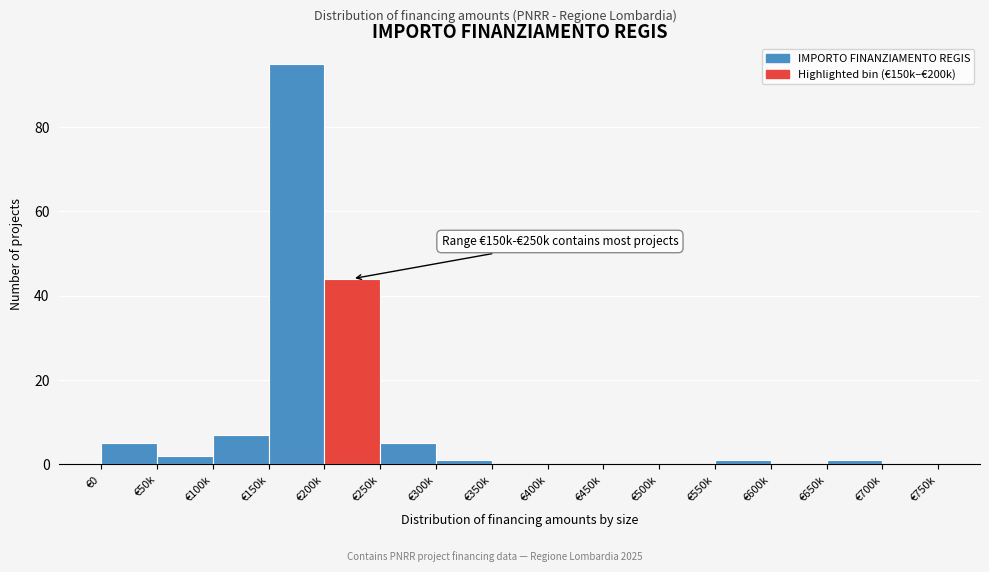

Reading left to right, list all the values displayed in this chart.

€0=5	€50k=2	€100k=7	€150k=95	€200k=44	€250k=5	€300k=1	€350k=0	€400k=0	€450k=0	€500k=0	€550k=1	€600k=0	€650k=1	€700k=0